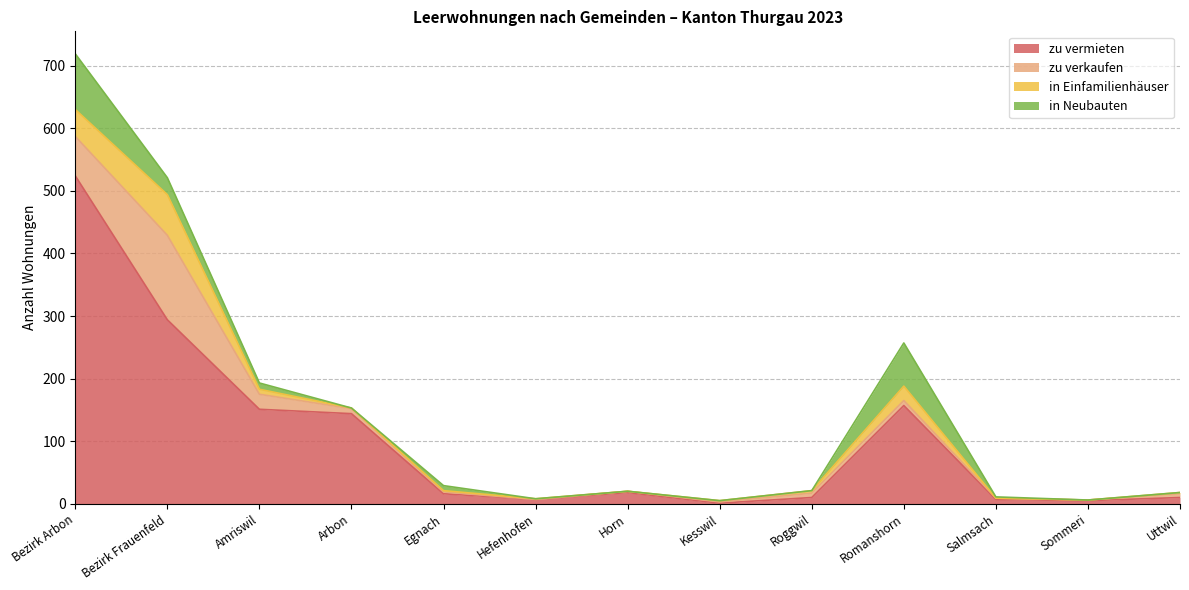

How many series are shown in this chart?

4